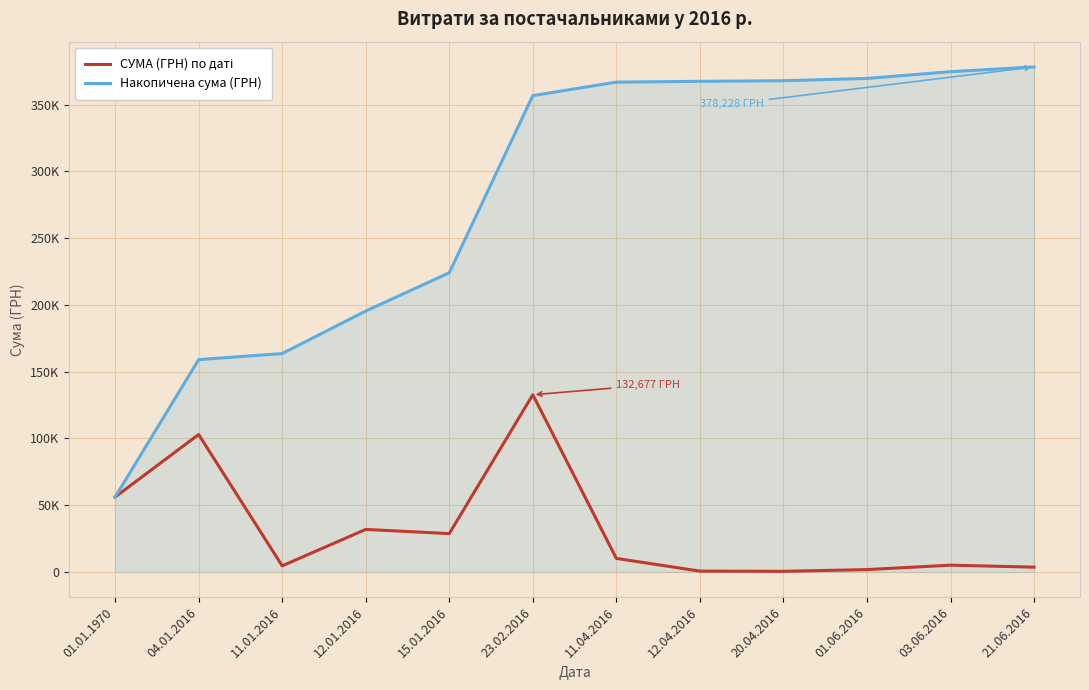

What is the total value across all series at 03.06.2016?

379711.0